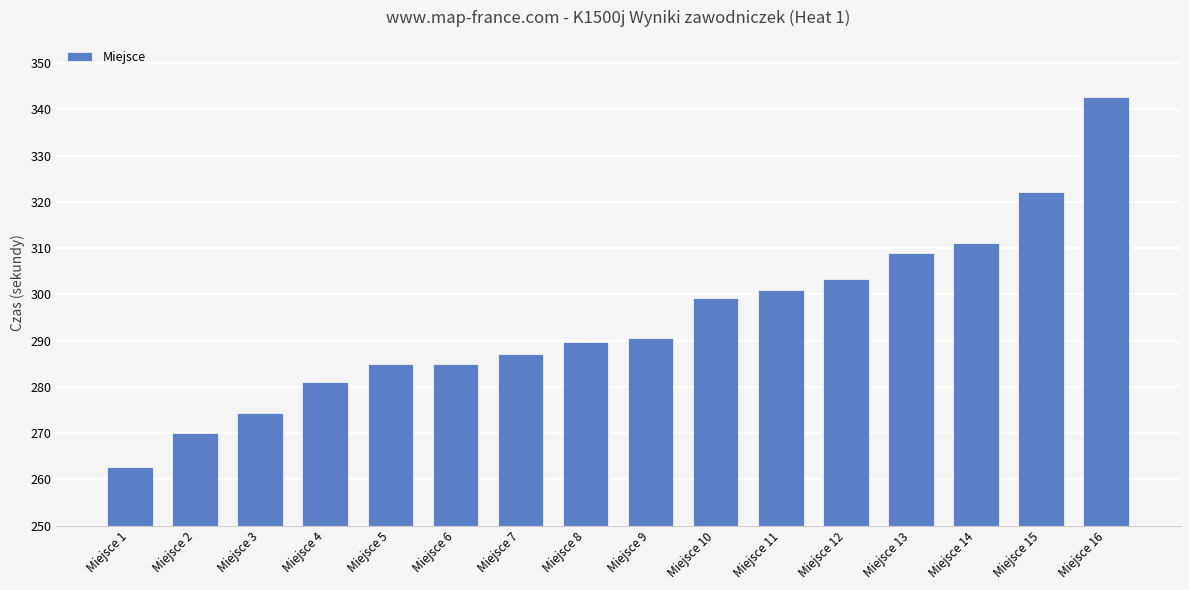

Reading left to right, extract all data points from this chart.

262.7	270.1	274.4	281.2	285.0	285.0	287.1	289.8	290.6	299.2	301.0	303.3	308.9	311.0	322.0	342.6